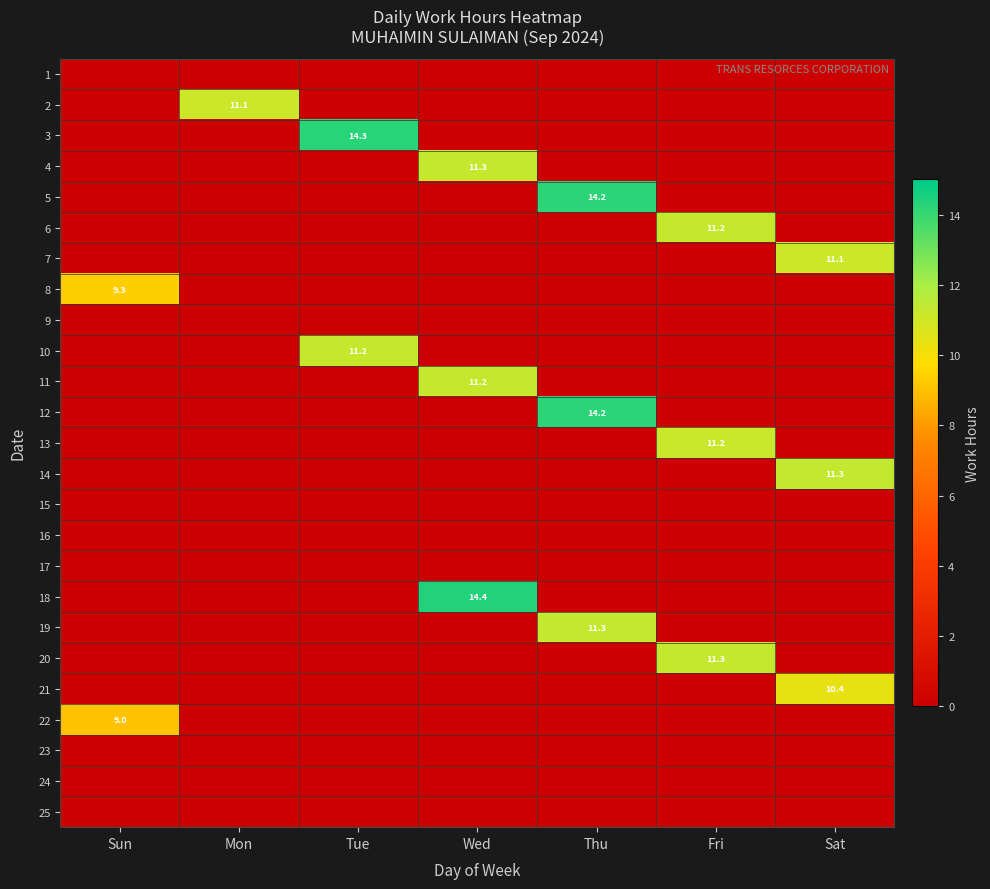

Is it true that 21 equals 6.3 at Sat?

False